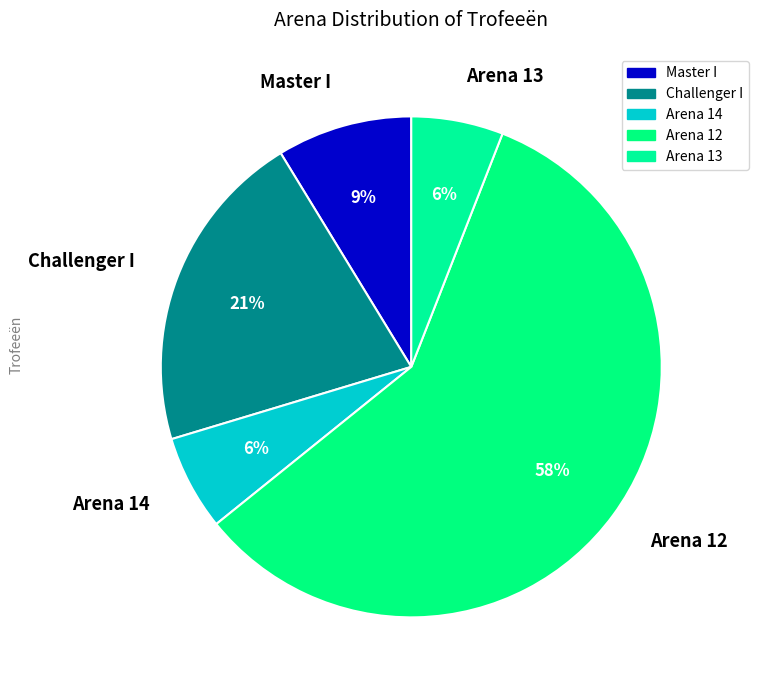

The Arena 12 slice represents 71% of the pie. True or false?

False